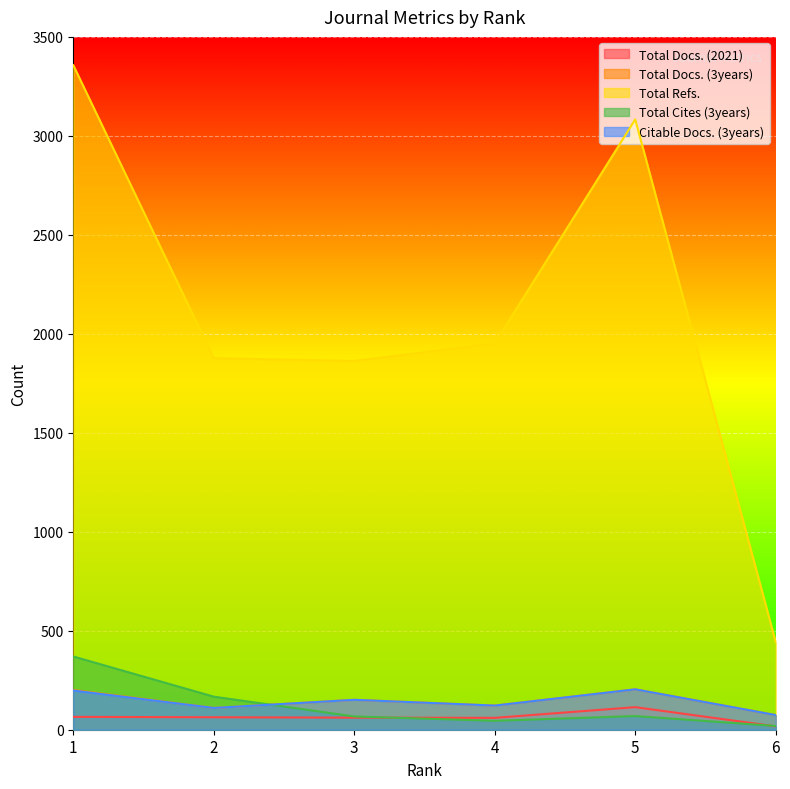

Reading right to left, list all the values displayed in this chart.

Total Docs. (2021): 17	114	60	61	63	65
Total Docs. (3years): 74	204	122	151	110	201
Total Refs.: 442	3083	1952	1863	1877	3357
Total Cites (3years): 19	69	45	67	167	370
Citable Docs. (3years): 74	204	122	151	110	198